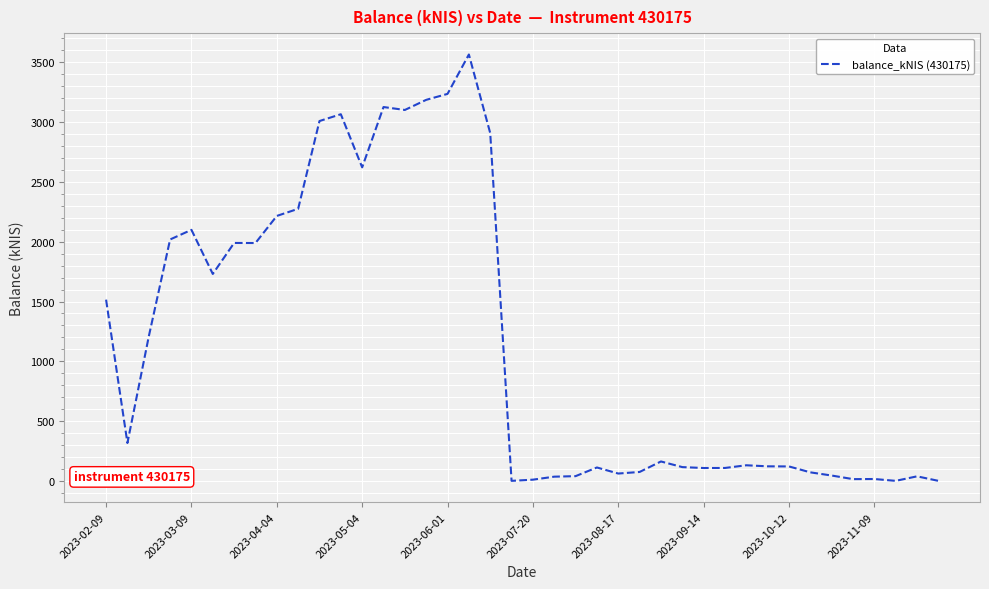

What is the average value?

1164.0